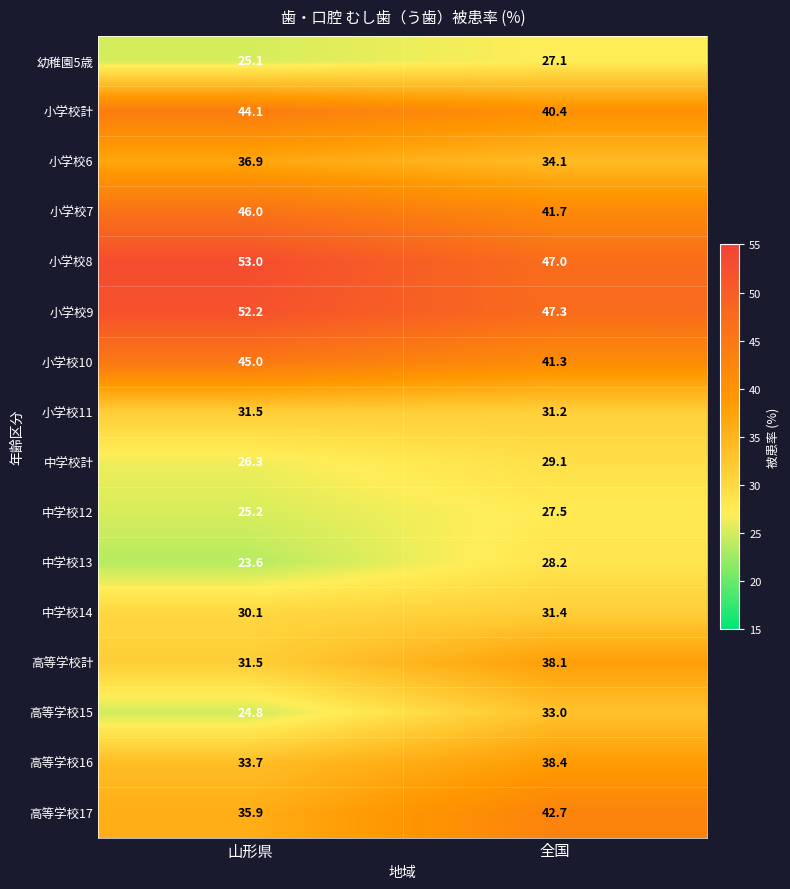

At which label does 高等学校計 reach its peak?

全国